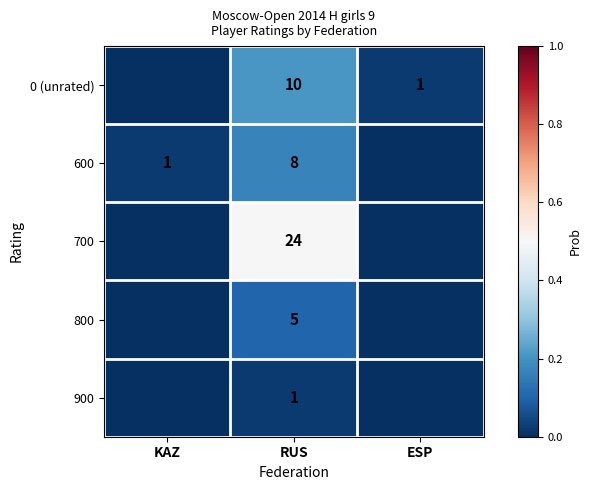

Is it true that 600 equals 2 at KAZ?

False